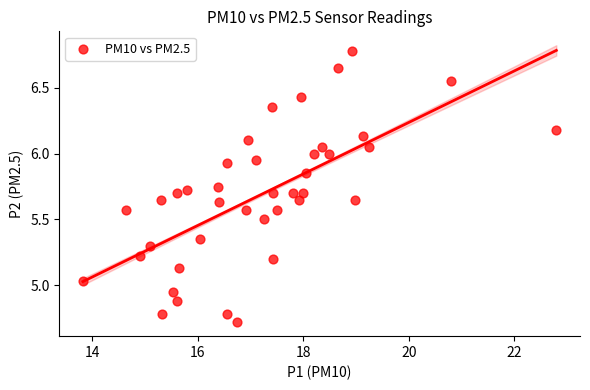

What is the range of Y values (max minus min)?

2.1